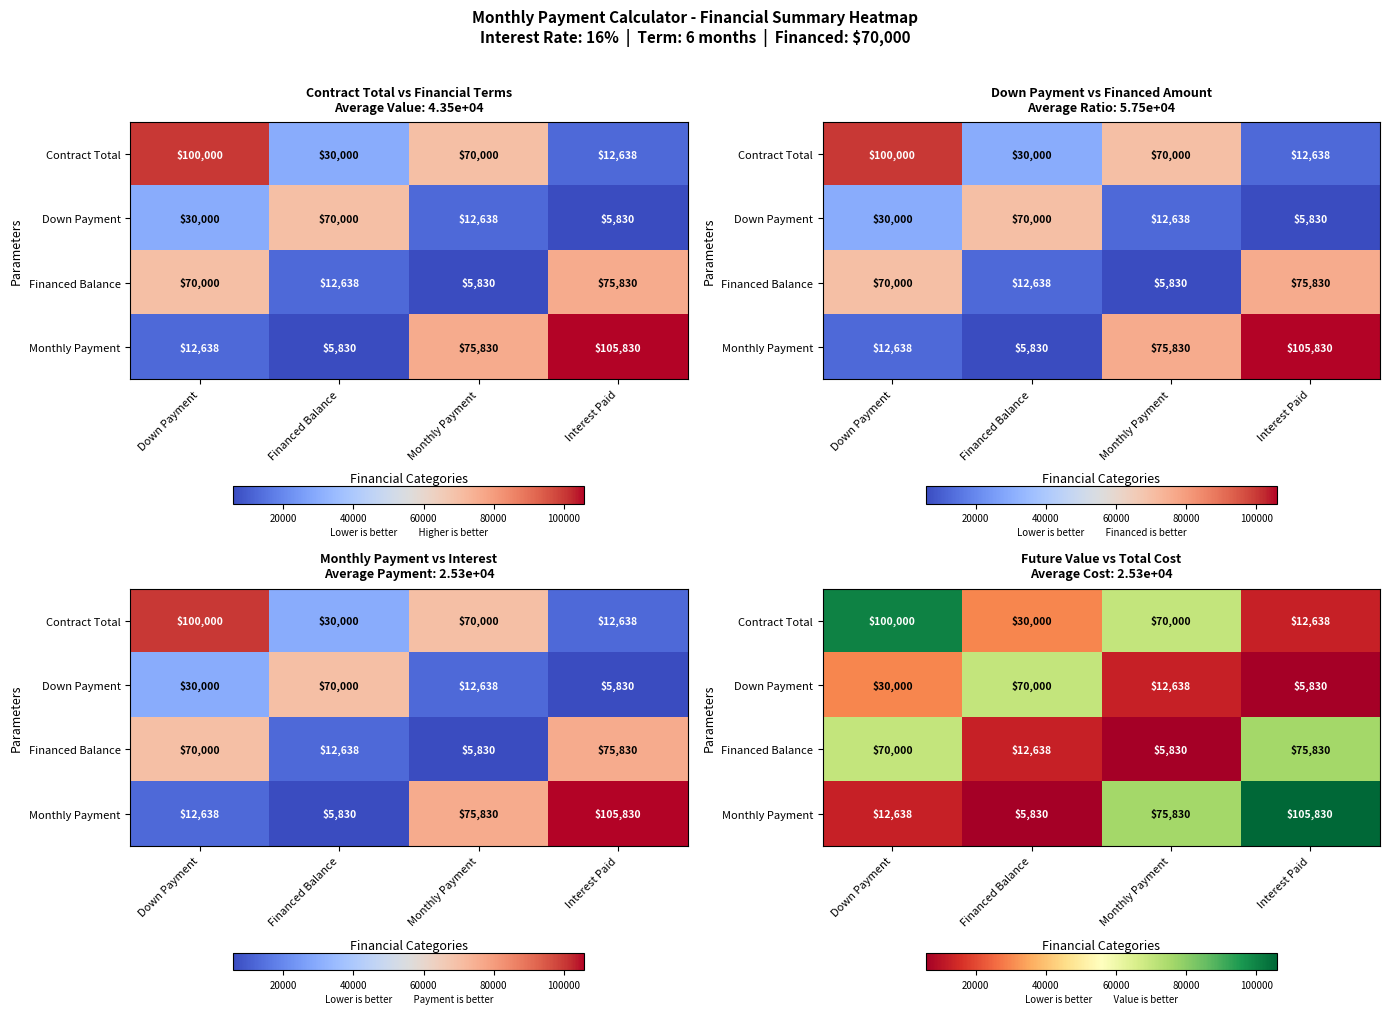

True or false: Down Payment has a value of 12638.4 at Monthly Payment.

True